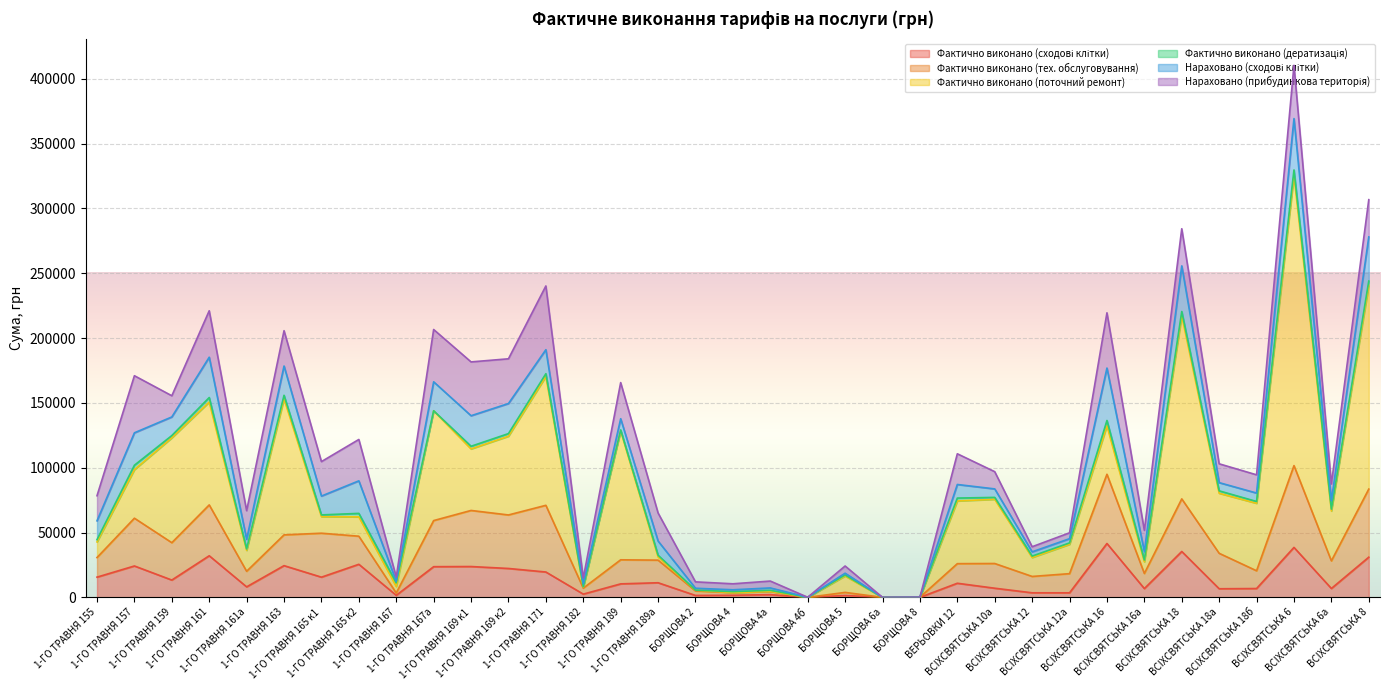

Which series has the largest range (max minus min)?

Фактично виконано (поточний ремонт)